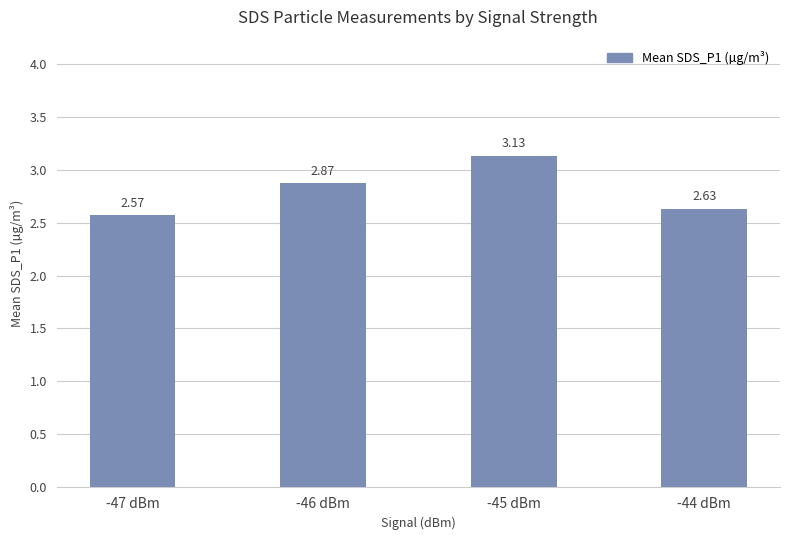

What is the difference between the values at -44 dBm and -45 dBm?

0.5